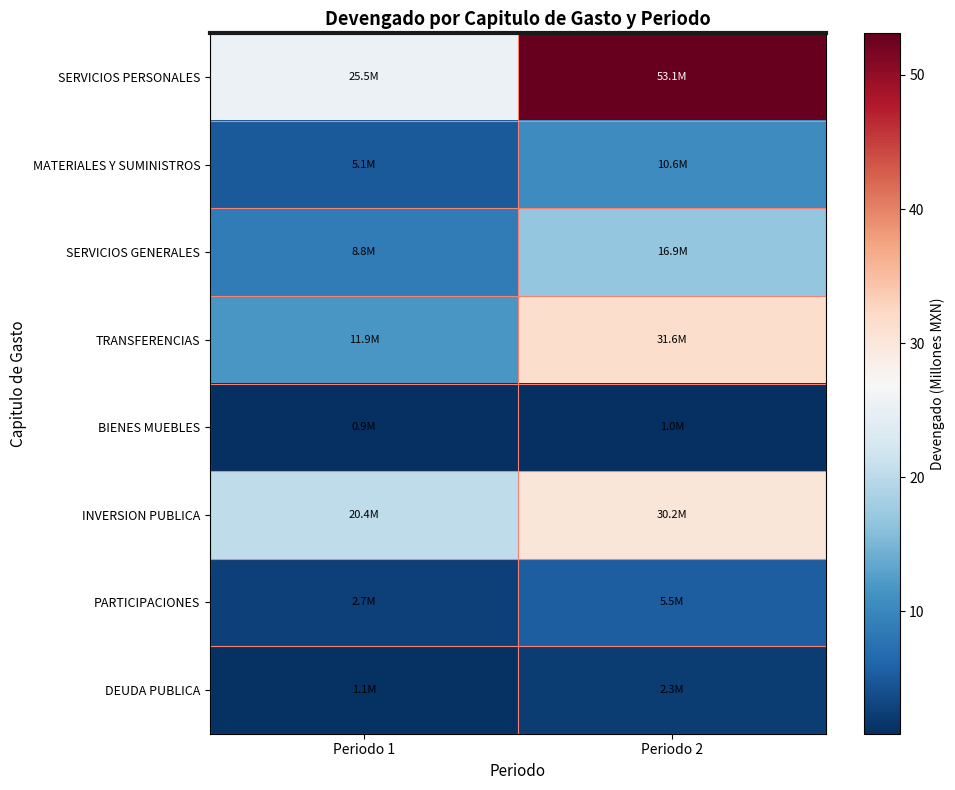

Reading left to right, list all the values displayed in this chart.

SERVICIOS PERSONALES: Periodo 1=25.5	Periodo 2=53.1
MATERIALES Y SUMINISTROS: Periodo 1=5.1	Periodo 2=10.6
SERVICIOS GENERALES: Periodo 1=8.8	Periodo 2=16.9
TRANSFERENCIAS: Periodo 1=11.9	Periodo 2=31.6
BIENES MUEBLES: Periodo 1=0.9	Periodo 2=1.0
INVERSION PUBLICA: Periodo 1=20.4	Periodo 2=30.2
PARTICIPACIONES: Periodo 1=2.7	Periodo 2=5.5
DEUDA PUBLICA: Periodo 1=1.1	Periodo 2=2.3